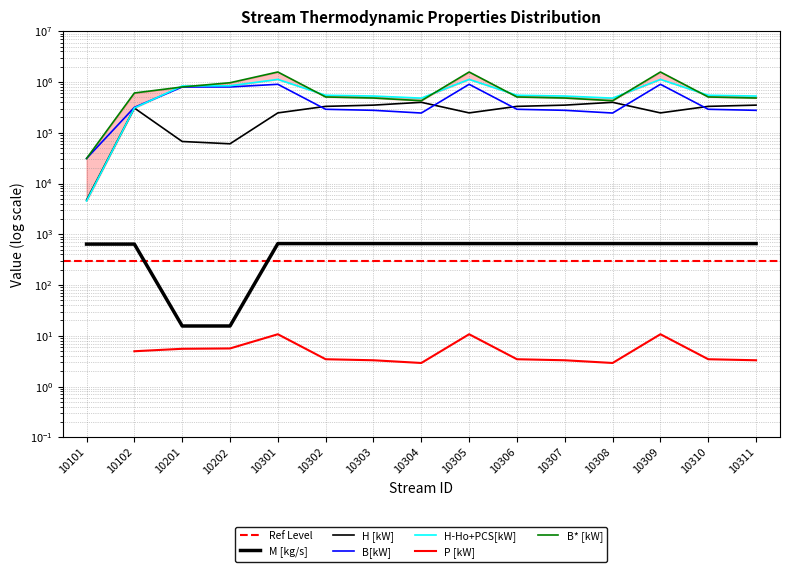

True or false: P [kW] and H [kW] cross at least once.

False